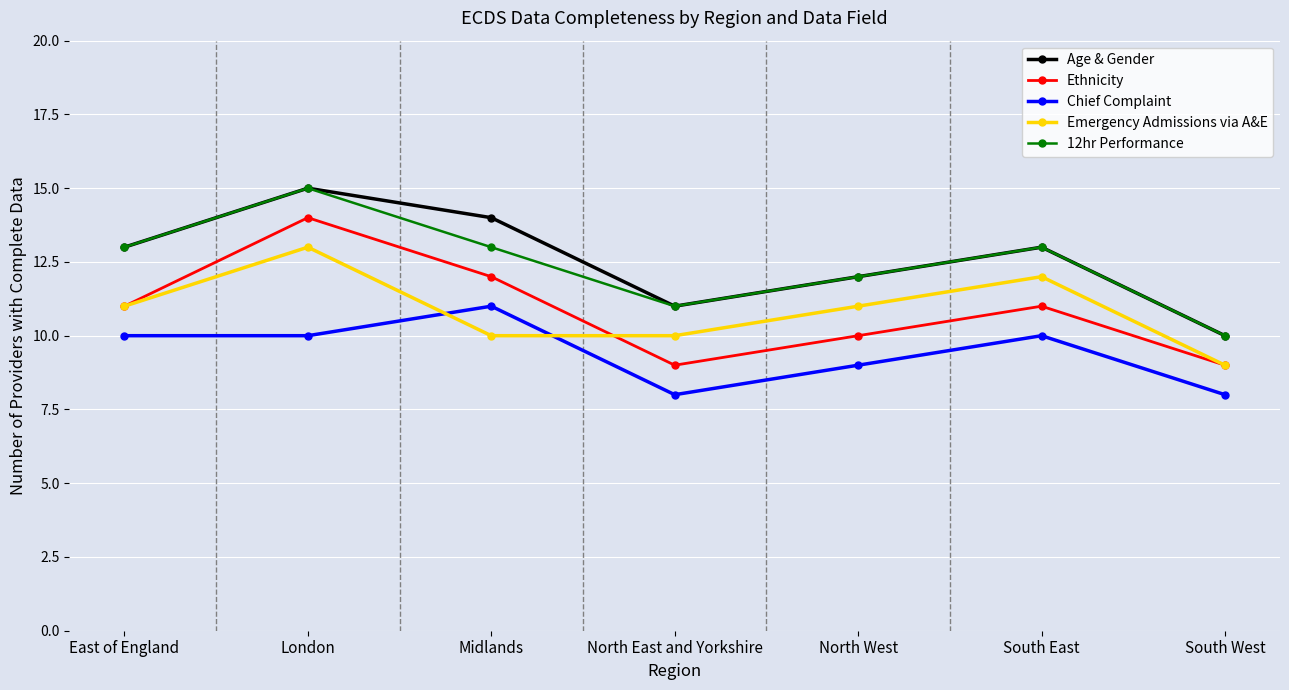

The value of Ethnicity at Midlands is 12. True or false?

True